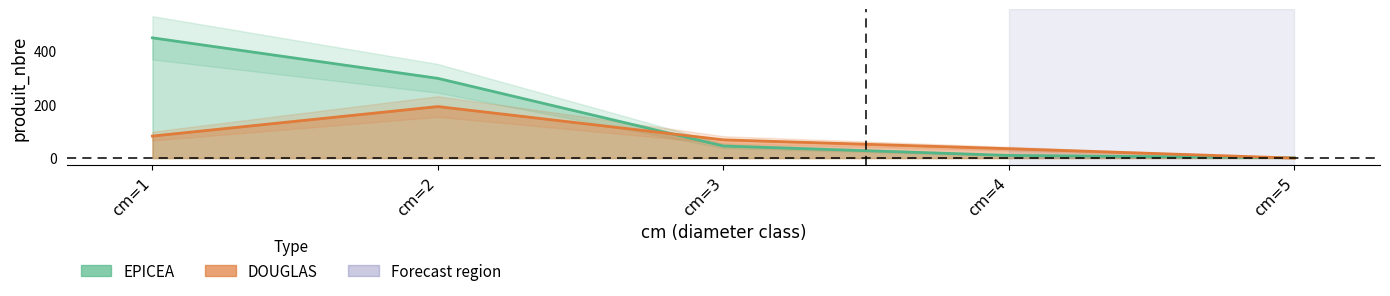

Is the value of DOUGLAS at cm=4 greater than the value of EPICEA at cm=5?

Yes